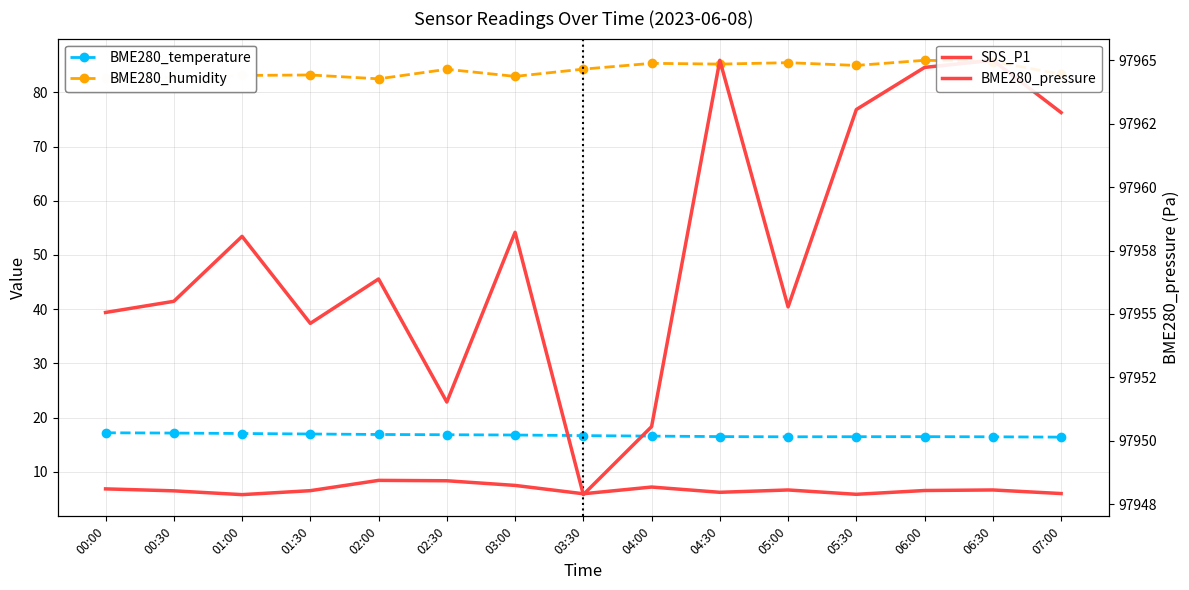

Reading left to right, extract all data points from this chart.

BME280_temperature: 17.2	17.1	17.1	17.0	16.9	16.8	16.8	16.7	16.6	16.5	16.4	16.5	16.5	16.4	16.4
BME280_humidity: 82.6	82.8	83.1	83.2	82.5	84.3	83.0	84.3	85.4	85.2	85.5	85.0	85.9	85.7	83.3
SDS_P1: 6.8	6.5	5.8	6.5	8.4	8.3	7.5	5.9	7.2	6.2	6.6	5.8	6.5	6.6	6.0
BME280_pressure: 97955.1	97955.5	97958.1	97954.6	97956.4	97951.5	97958.2	97947.9	97950.6	97965.0	97955.3	97963.1	97964.7	97965.0	97962.9